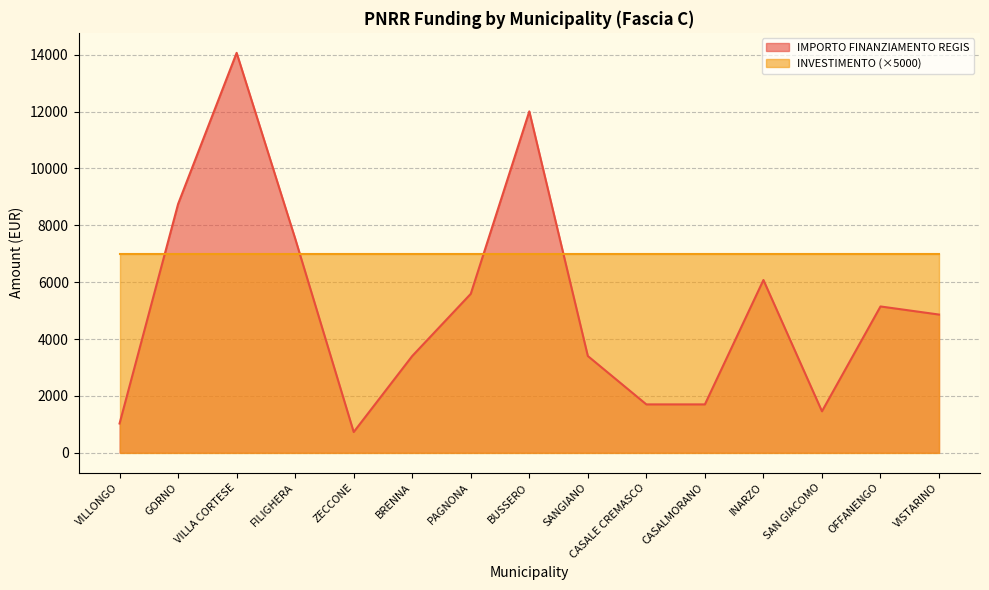

Does the chart display data point markers on the line(s)?

No